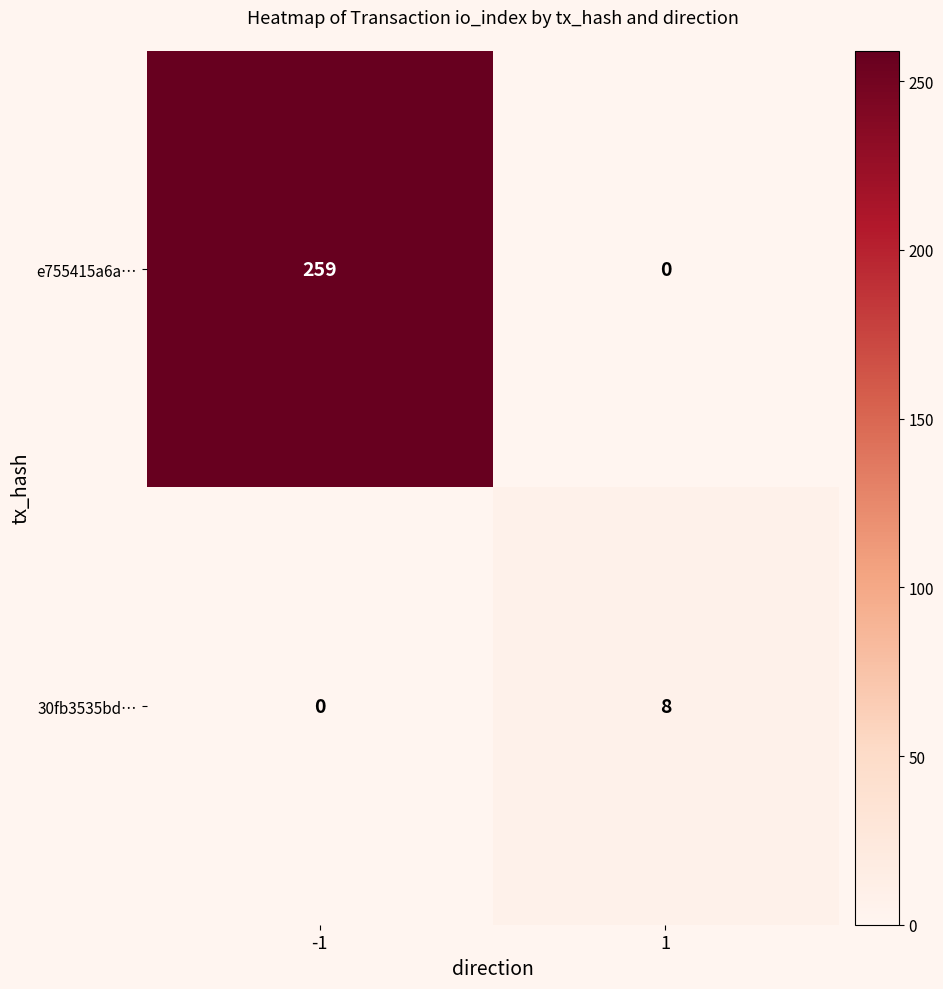

Is it true that 30fb3535bd… equals 8 at 1?

True